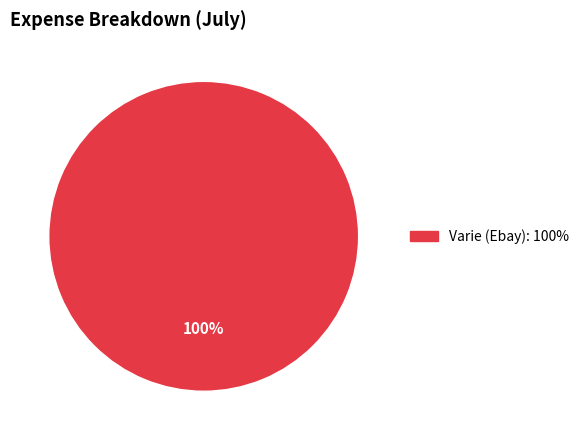

How many slices are in this pie chart?

1